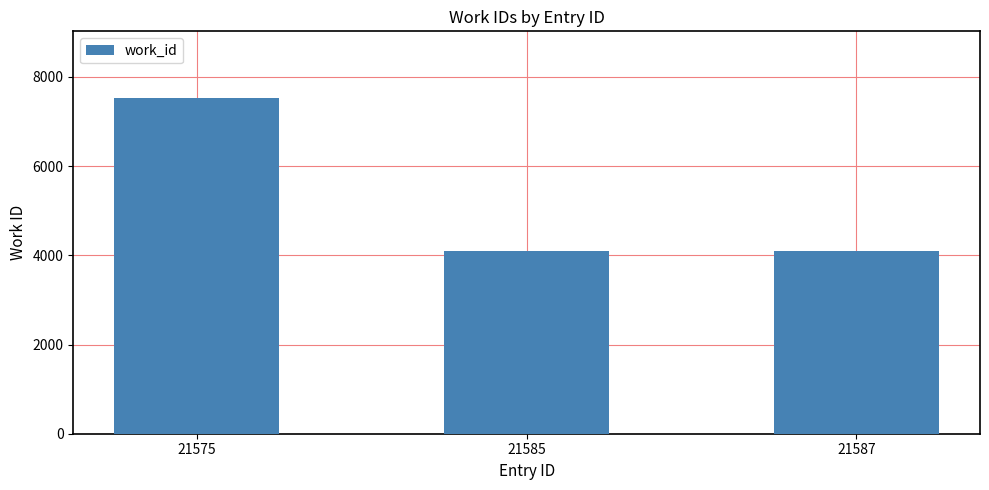

The value at 21575 is 7520. True or false?

True